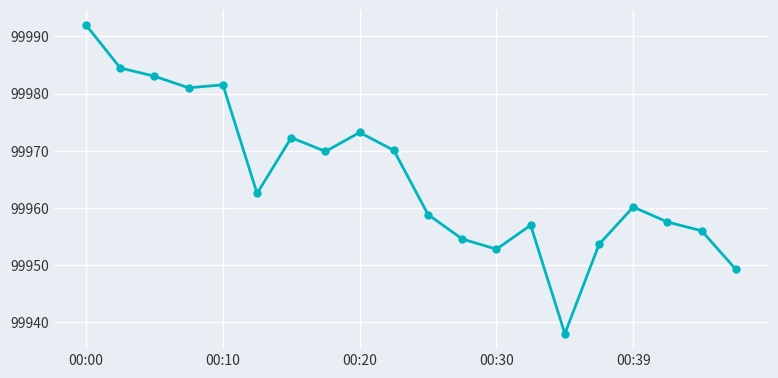

What is the difference between the maximum and minimum values?

54.0